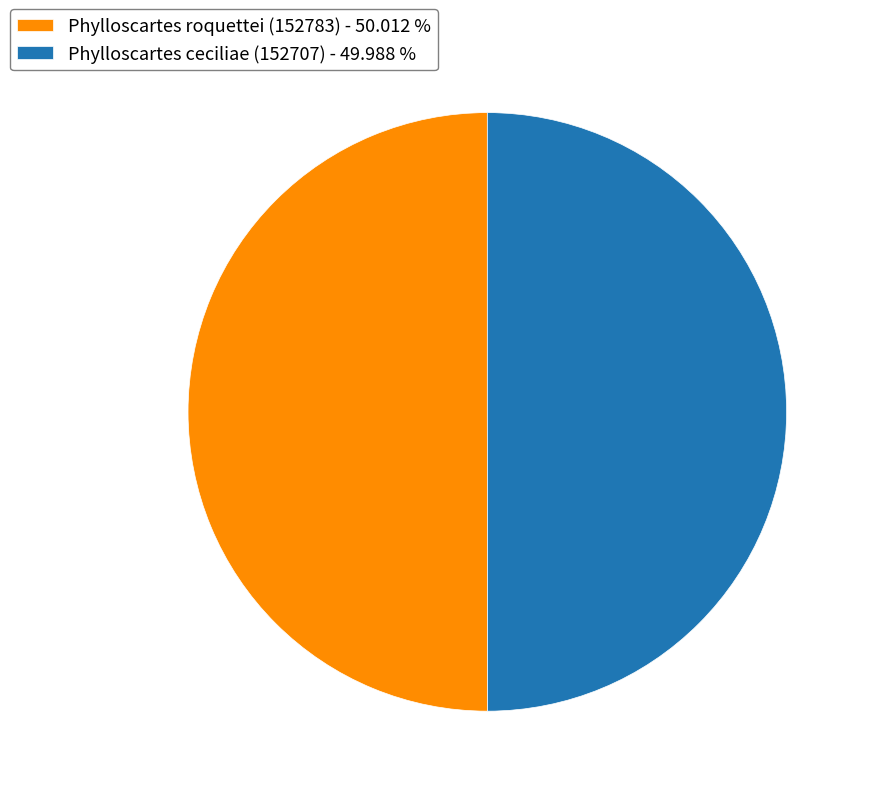

Is the sum of Phylloscartes ceciliae (152707) - 49.988 % and Phylloscartes roquettei (152783) - 50.012 % greater than half?

Yes